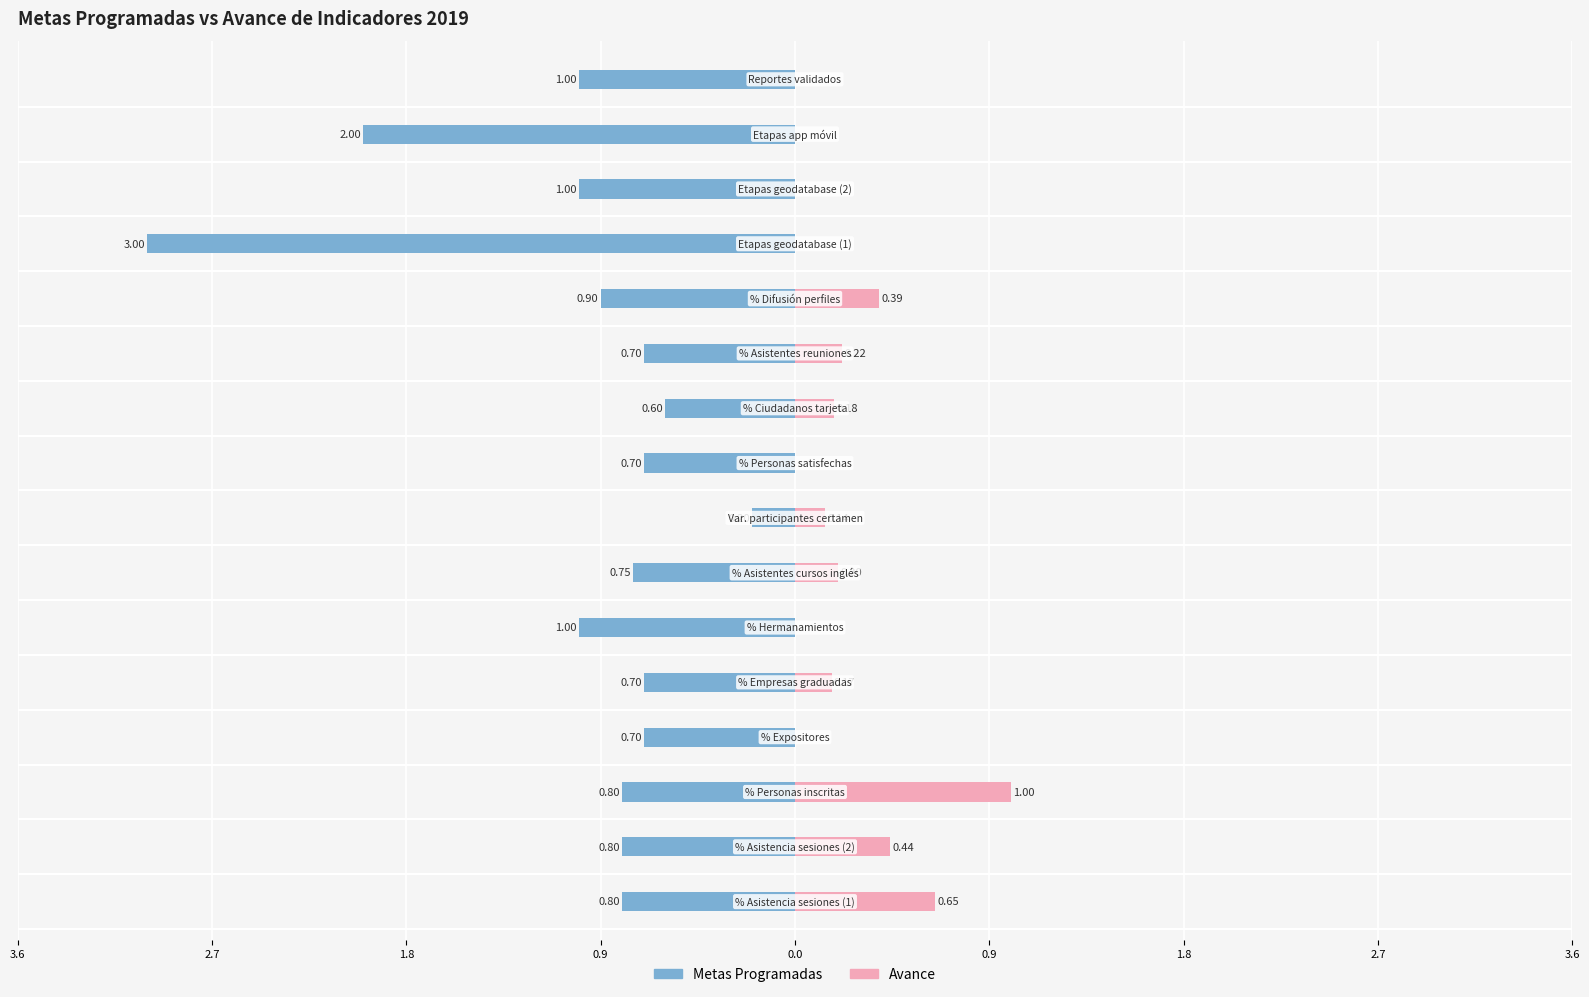

Rank the series at 0.0 from highest to lowest value.

Avance, Metas Programadas